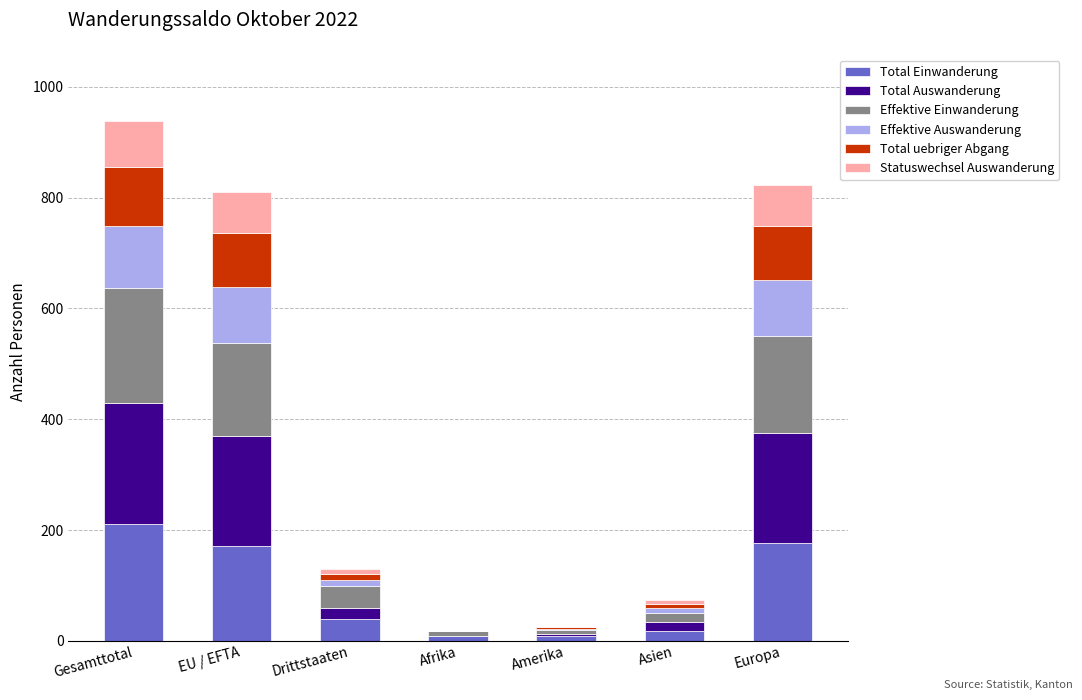

Which category has the highest value in the Total Einwanderung series?

Gesamttotal